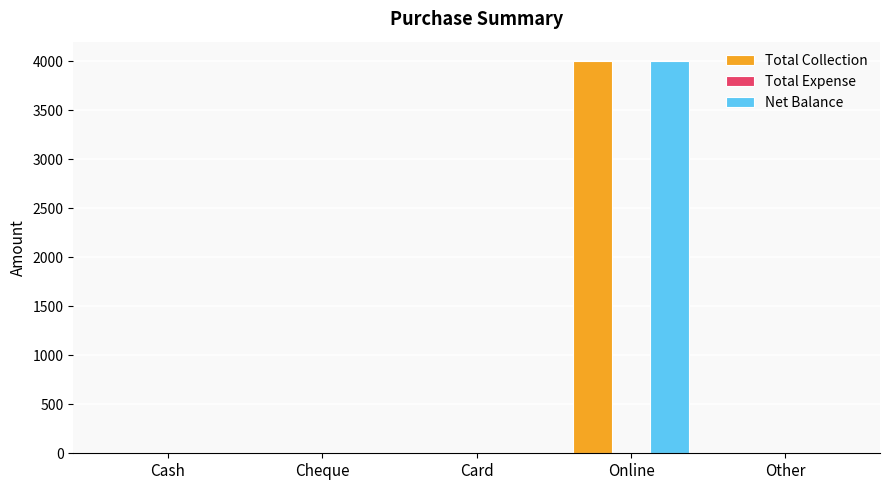

Is it true that Total Collection equals 0 at Cheque?

True